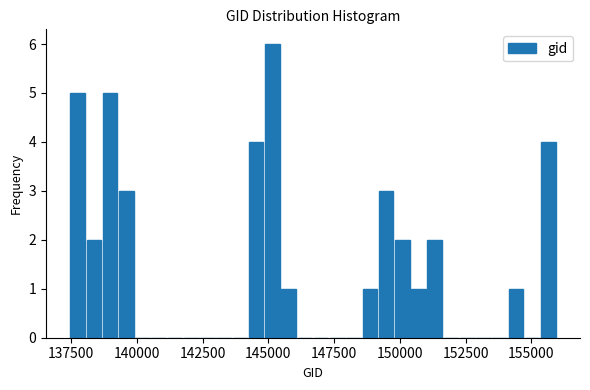

Around what value on the x-axis is the tallest bar? Give the approximate position of its centre, as read against the axis.

145000